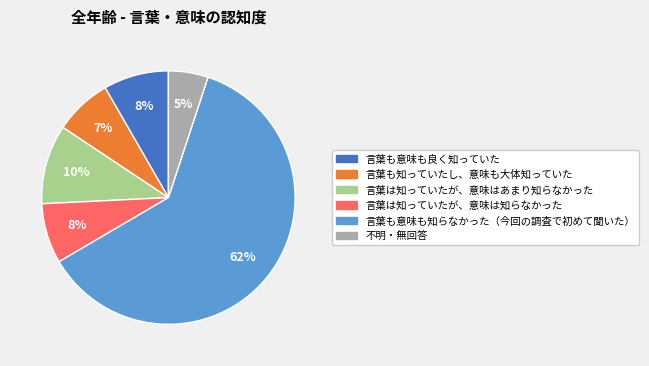

Which category has the smallest portion of the pie?

不明・無回答